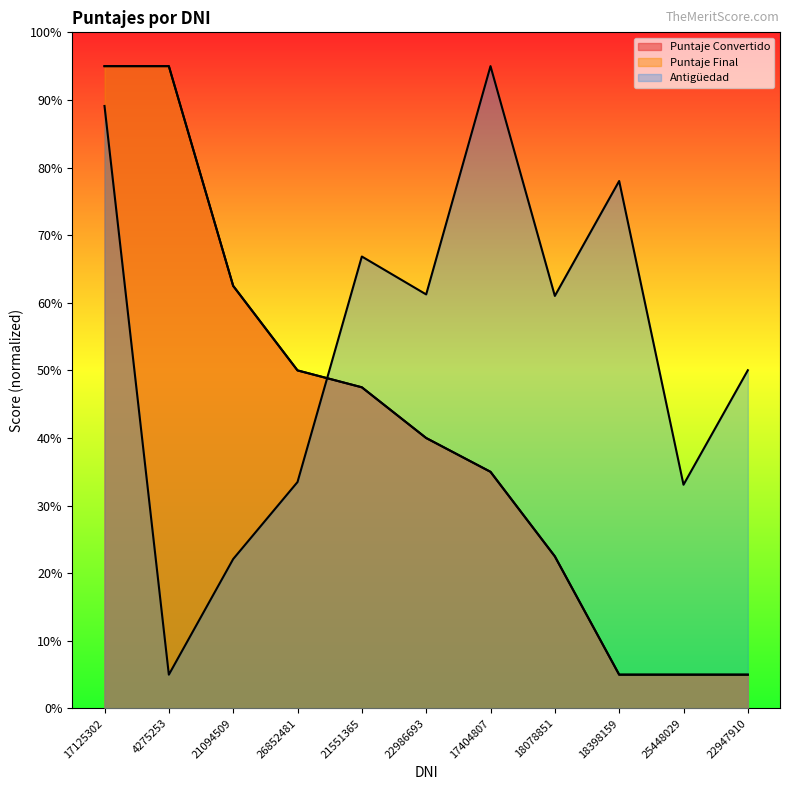

How many values in the Puntaje Convertido series exceed 3?

7